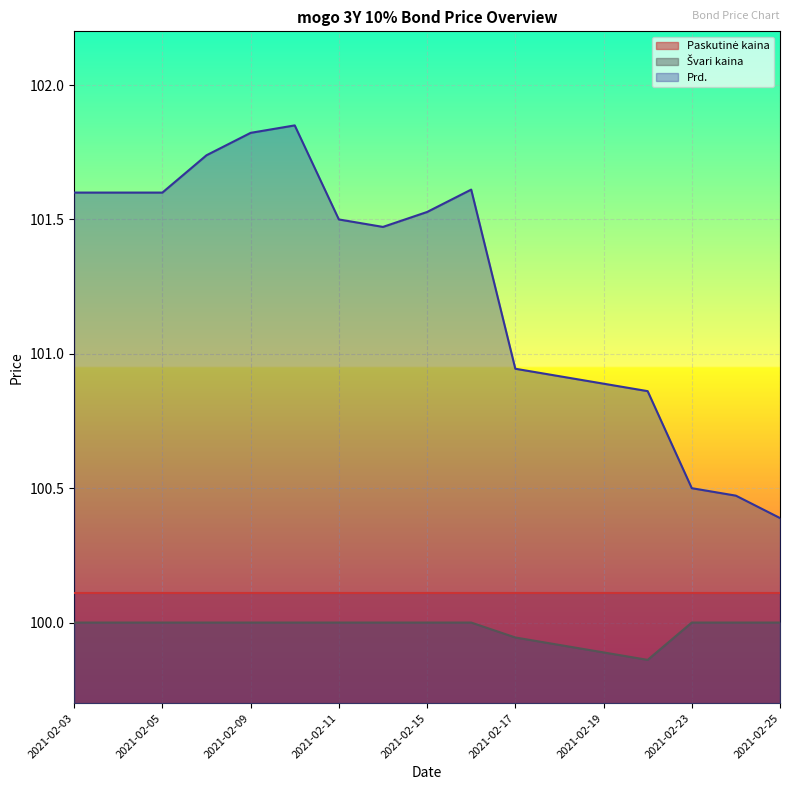

Count the number of categories in the chart.

17